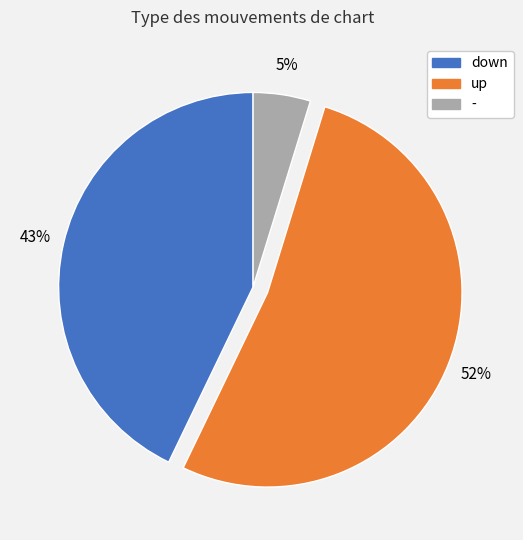

How many slices are in this pie chart?

3